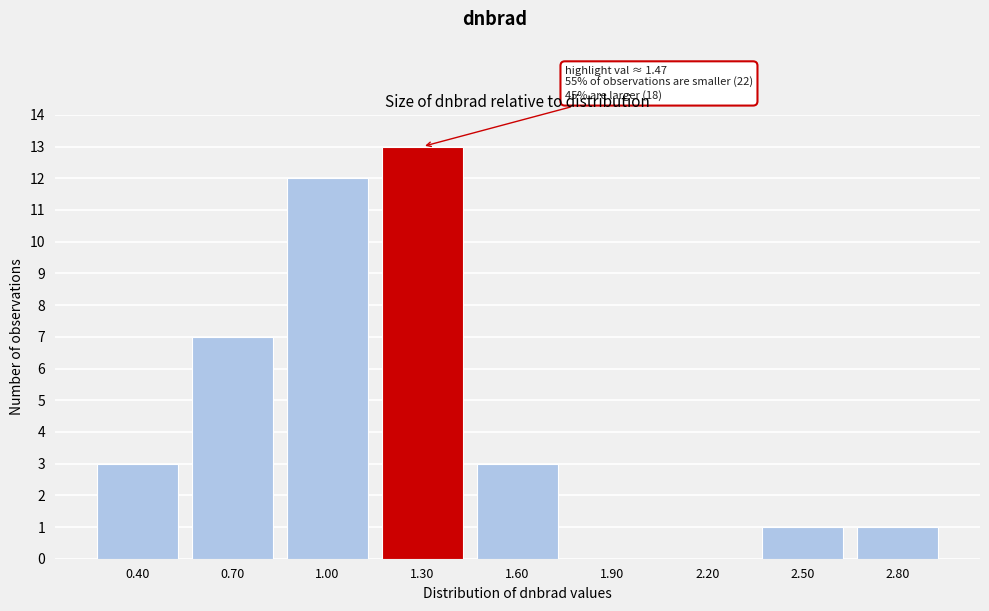

Reading right to left, list all the values displayed in this chart.

2.80=1	2.50=1	2.20=0	1.90=0	1.60=3	1.30=13	1.00=12	0.70=7	0.40=3